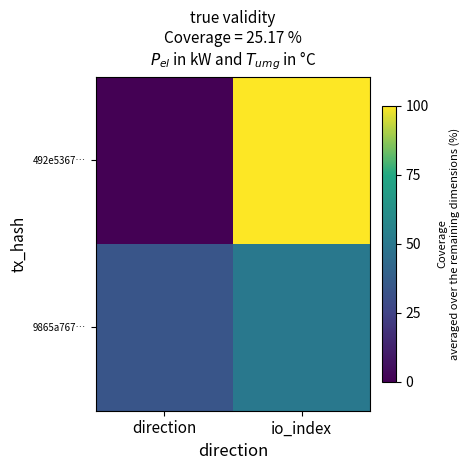

At which category does the chart reach its peak across all series?

io_index